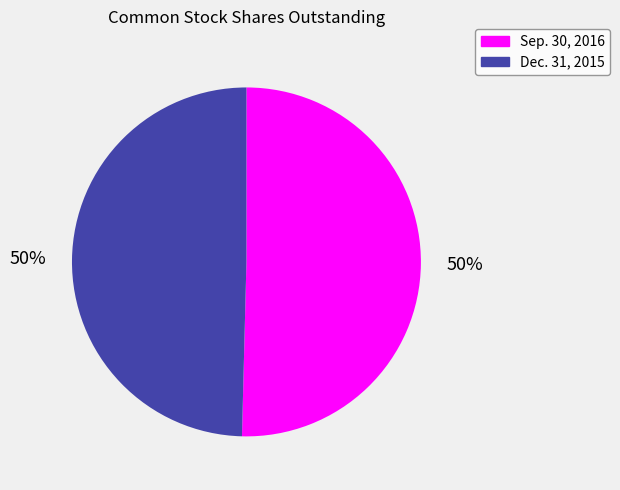

To the nearest percent, what is the combined percentage of Dec. 31, 2015 and Sep. 30, 2016?

100%